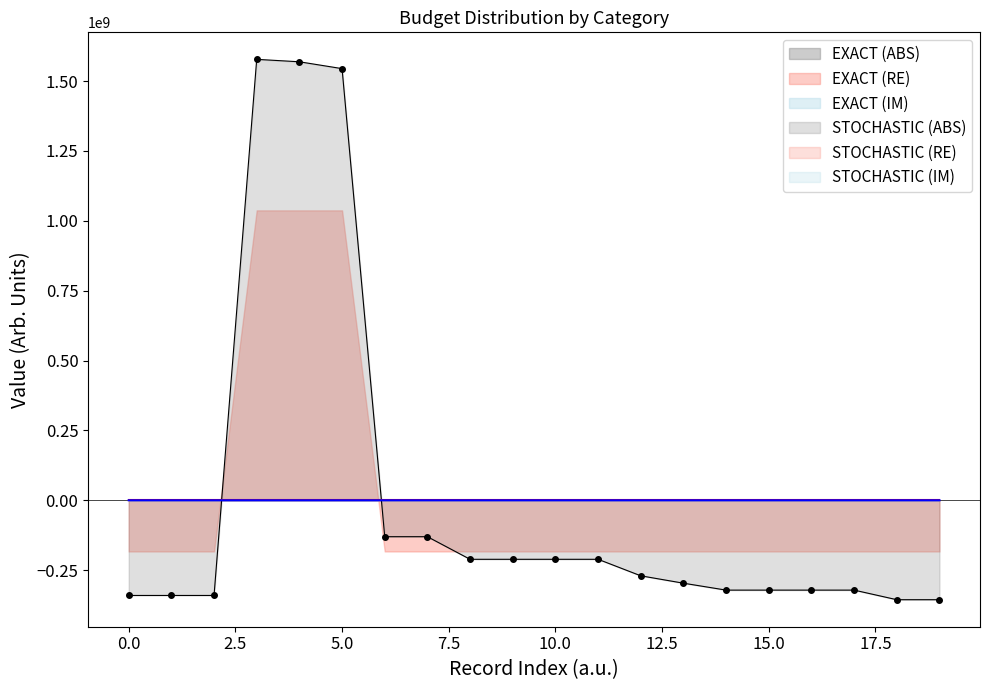

How many lines are shown in the chart?

3